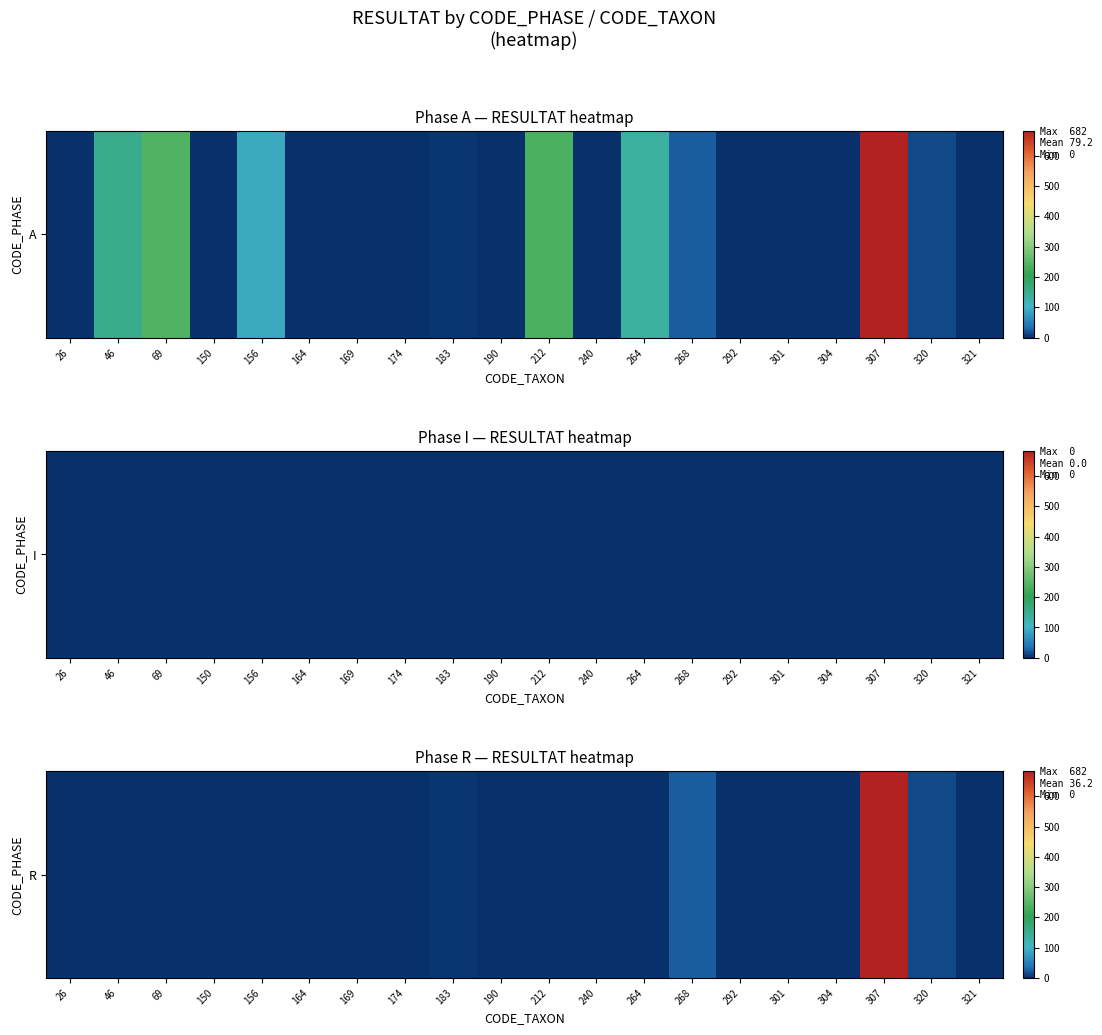

Is it true that the value at 150 is -277?

False